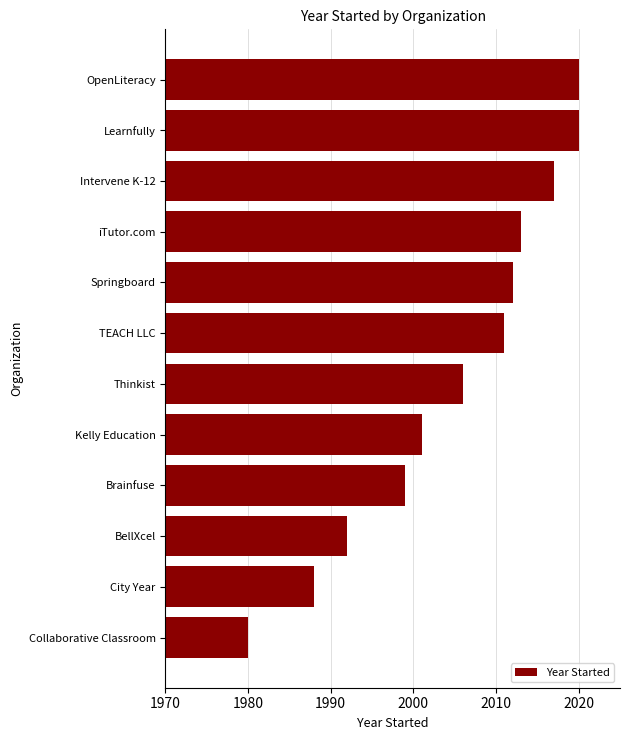

Count the number of categories in the chart.

12